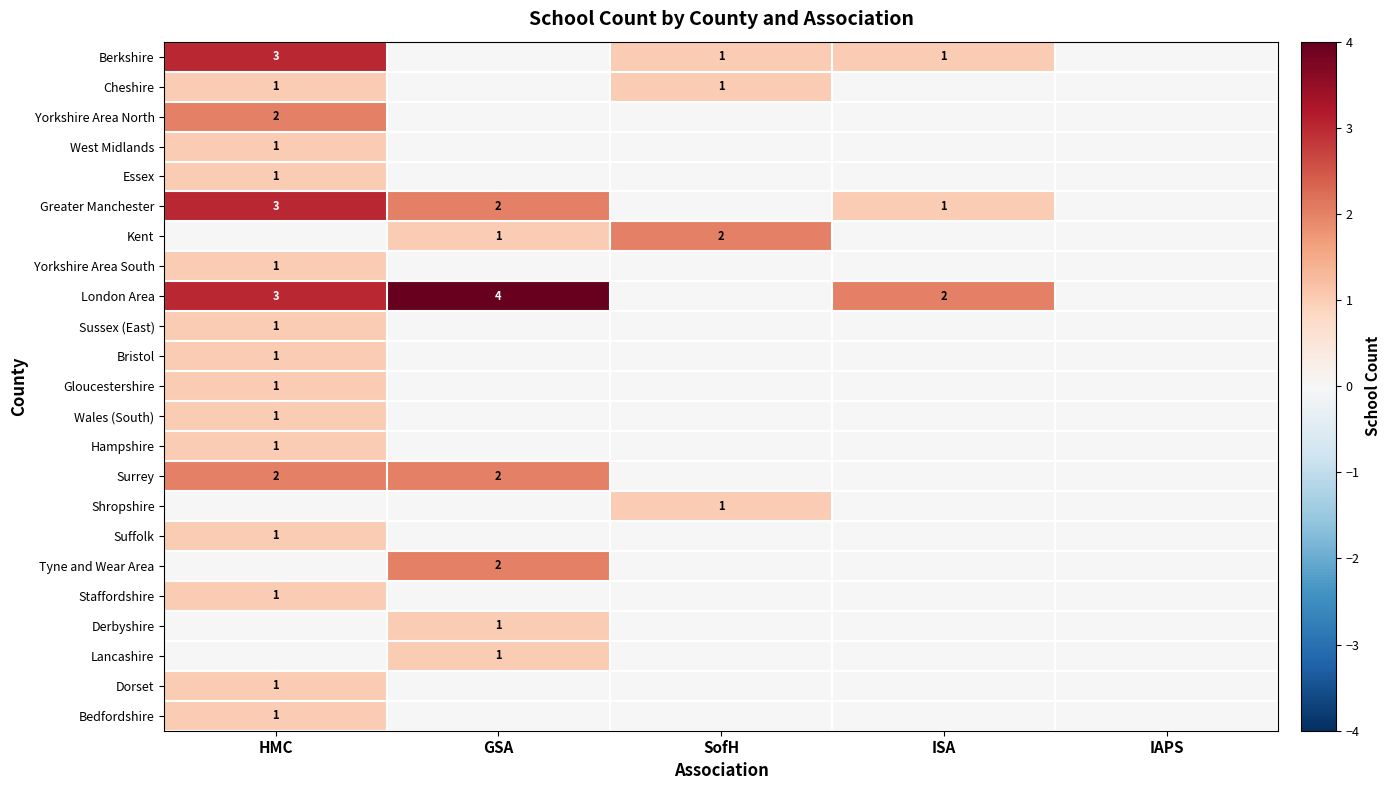

At which category is the sum across all series the highest?

HMC